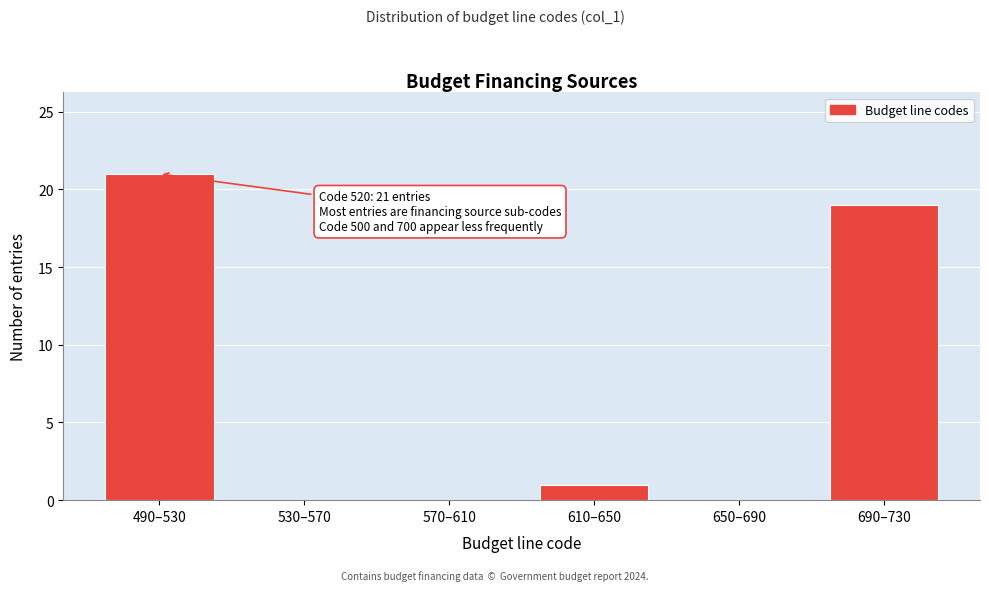

Reading left to right, transcribe all the data shown in this chart.

490–530=21	530–570=0	570–610=0	610–650=1	650–690=0	690–730=19